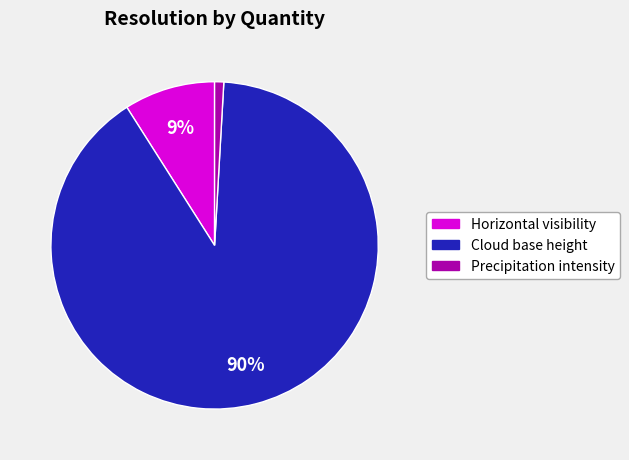

Count the number of slices in the pie.

3